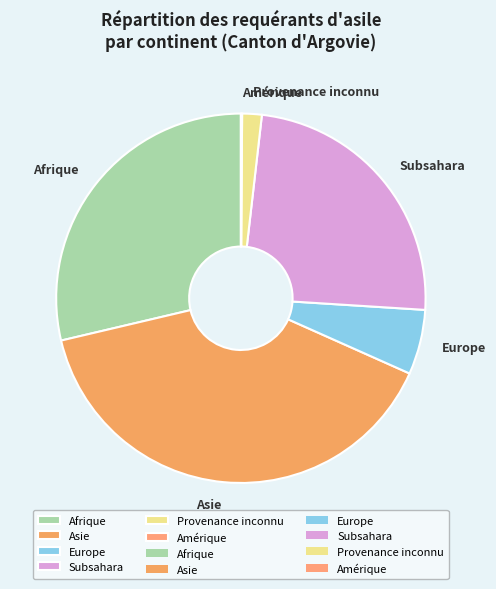

Do Europe and Afrique together represent more than half of the pie?

No